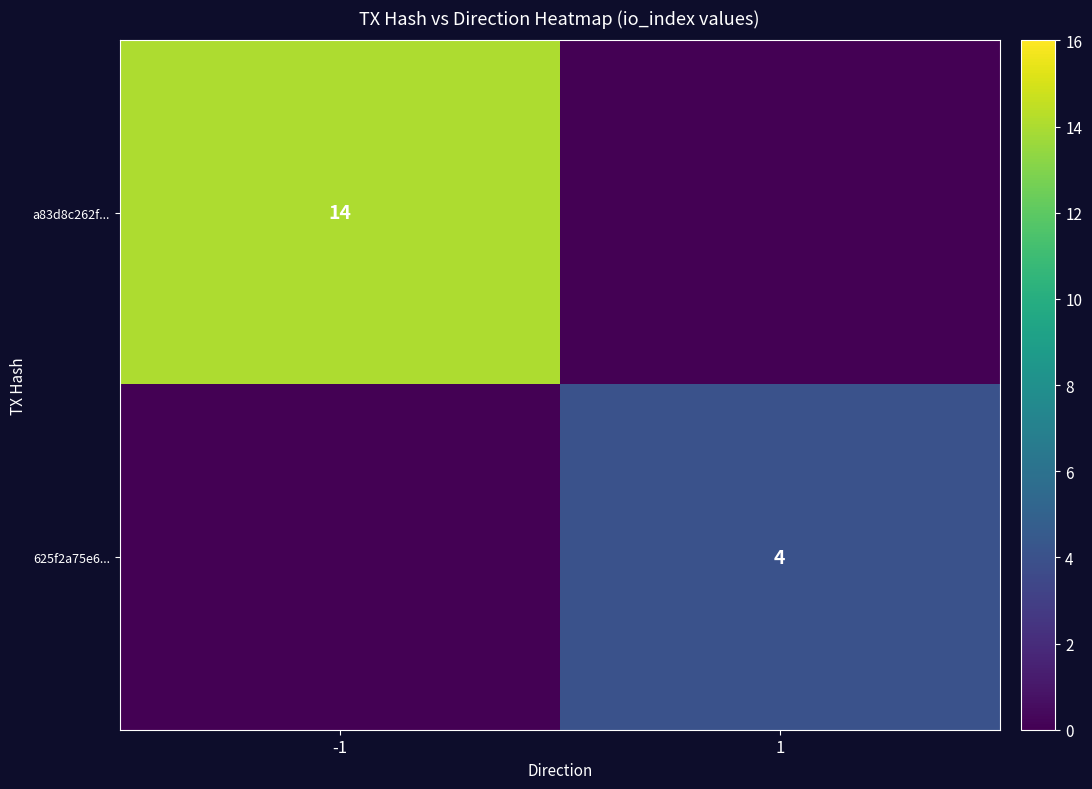

What is the greatest value displayed?

14